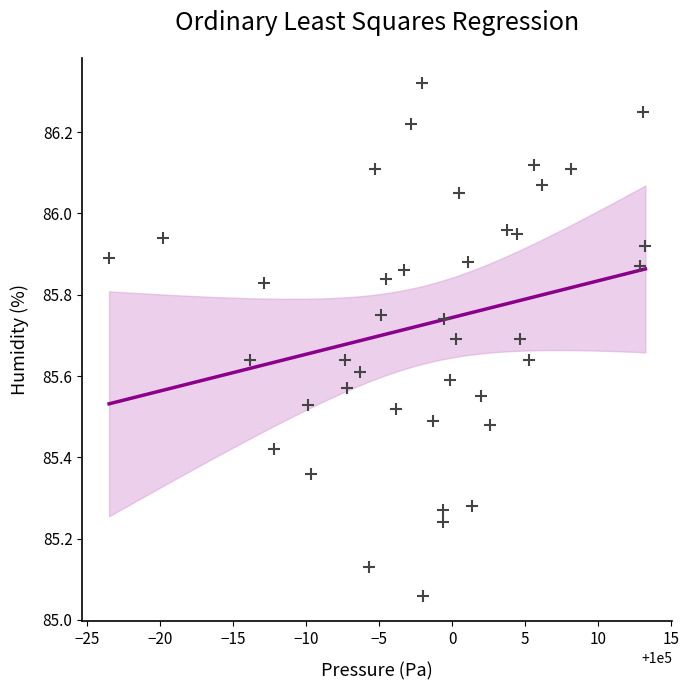

What is the range of X values (max minus min)?

36.7